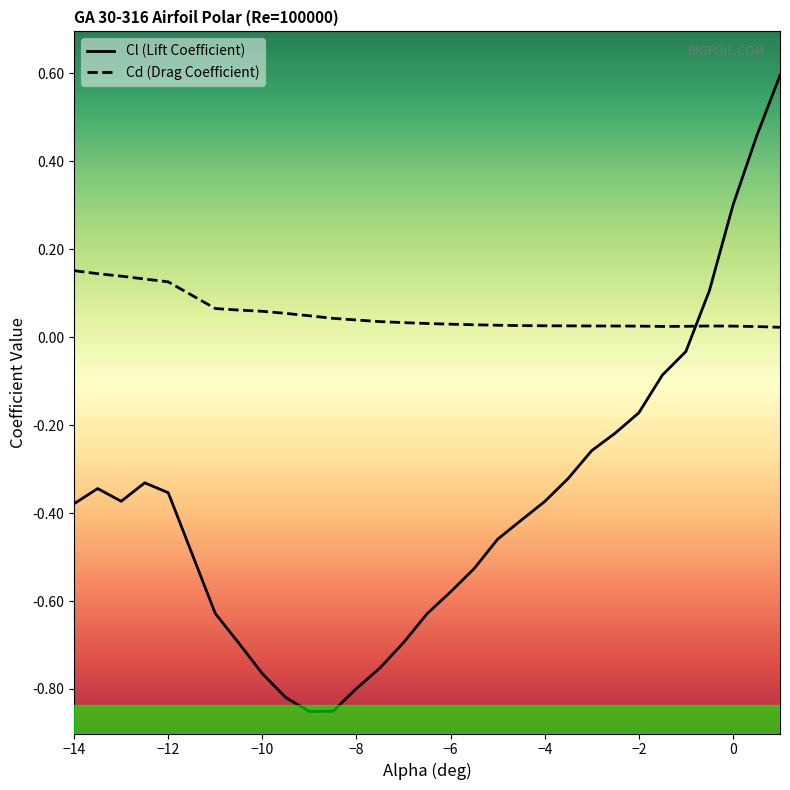

Does the chart have visible grid lines?

No